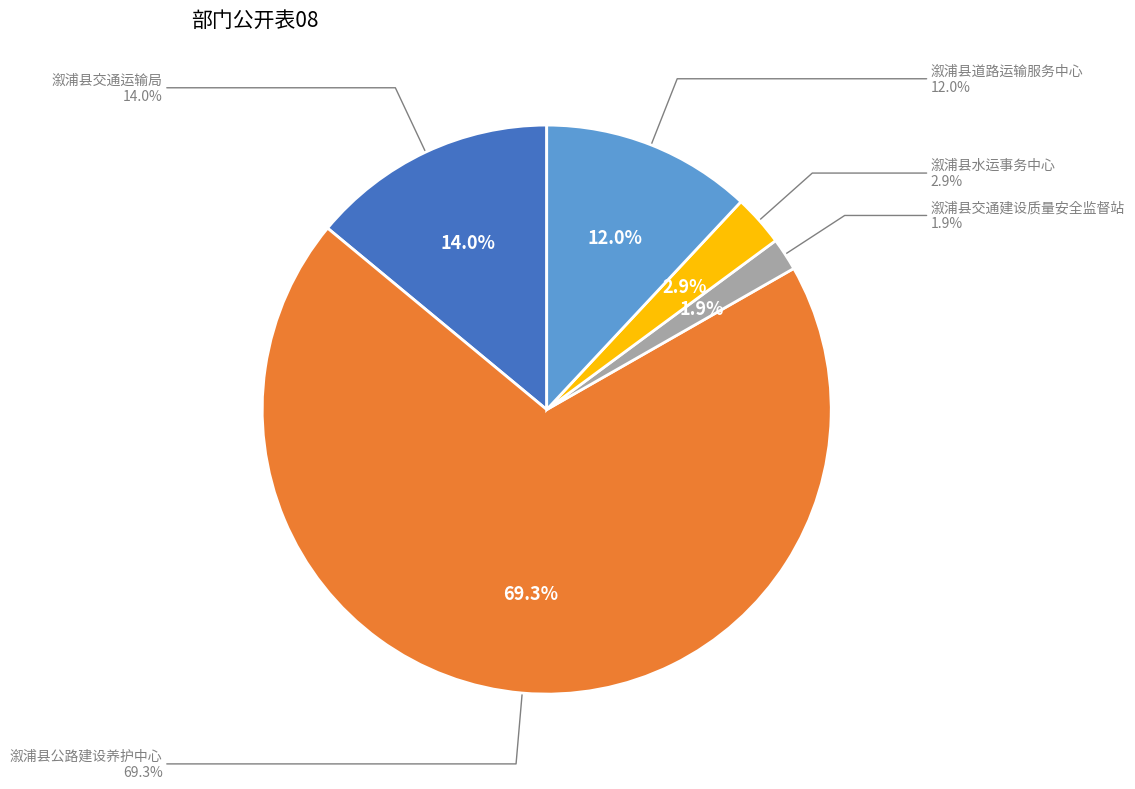

Is 溆浦县道路运输服务中心 the majority of the pie?

No